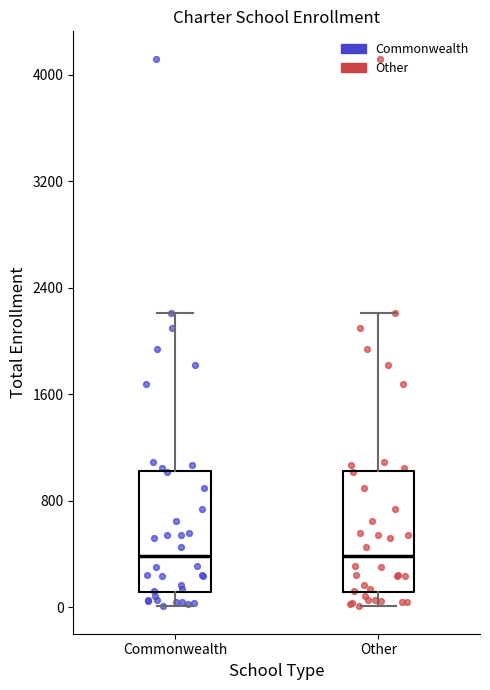

Where is the lower edge of the box for Commonwealth on the y-axis? The values are not printed on the chart, so give them approximately, as read against the axis.

100